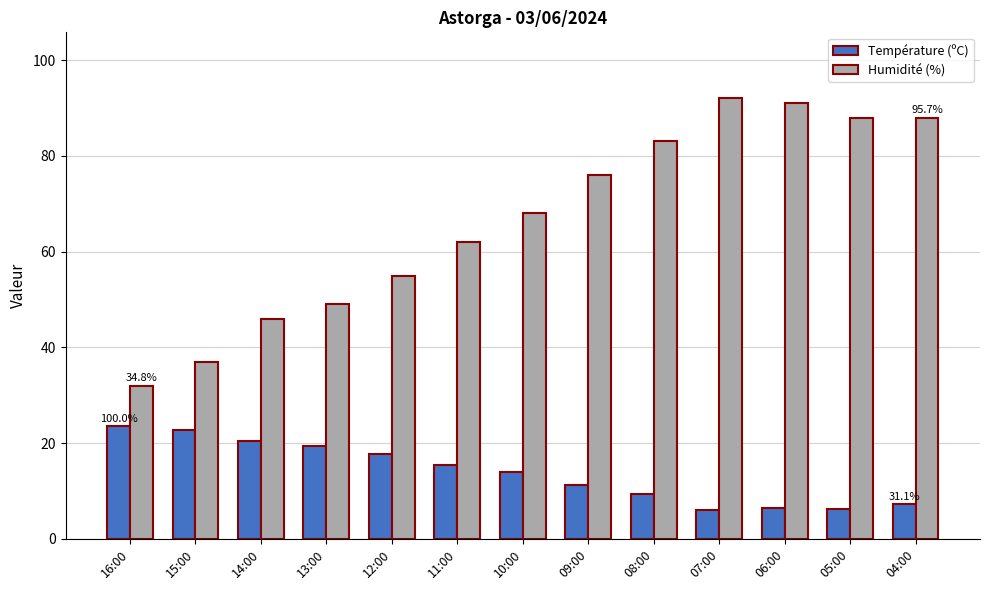

The Humidité (%) series shows 115.9 at 09:00. True or false?

False